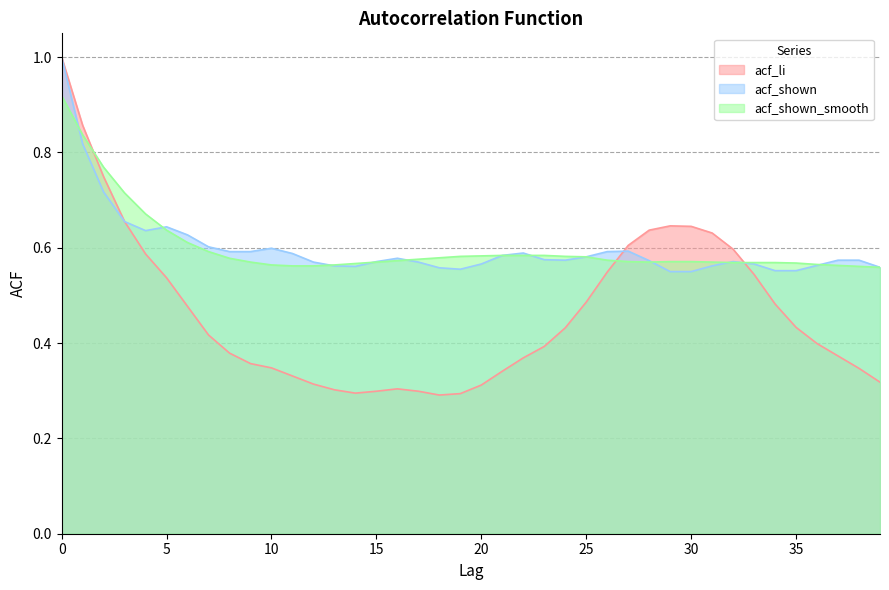

The value of acf_shown at 2 is 0.7. True or false?

True